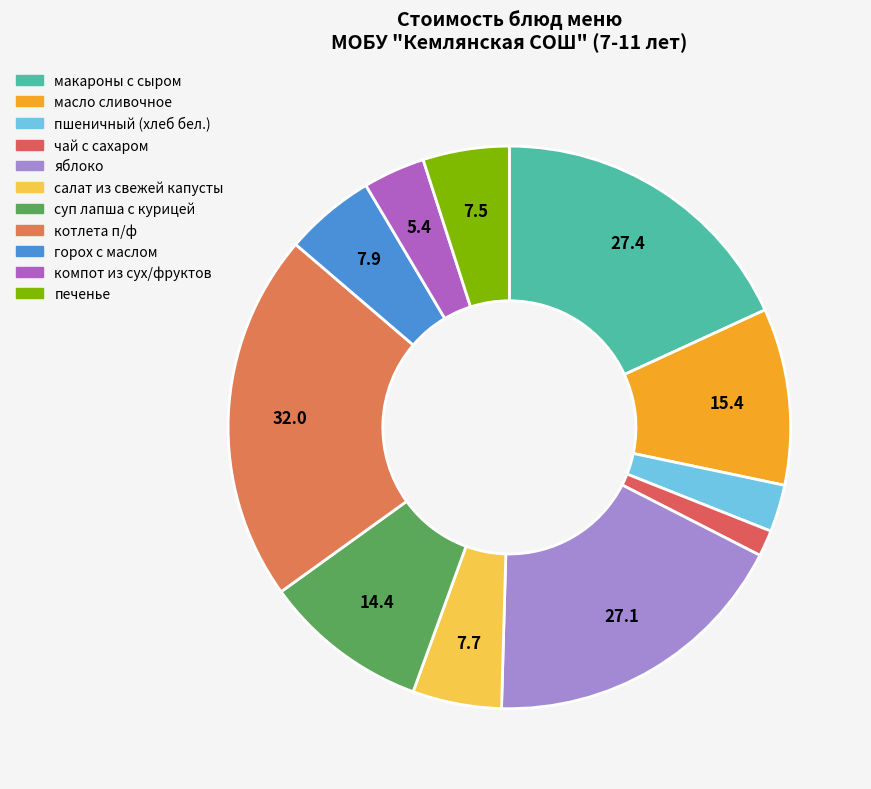

Count the number of slices in the pie.

11